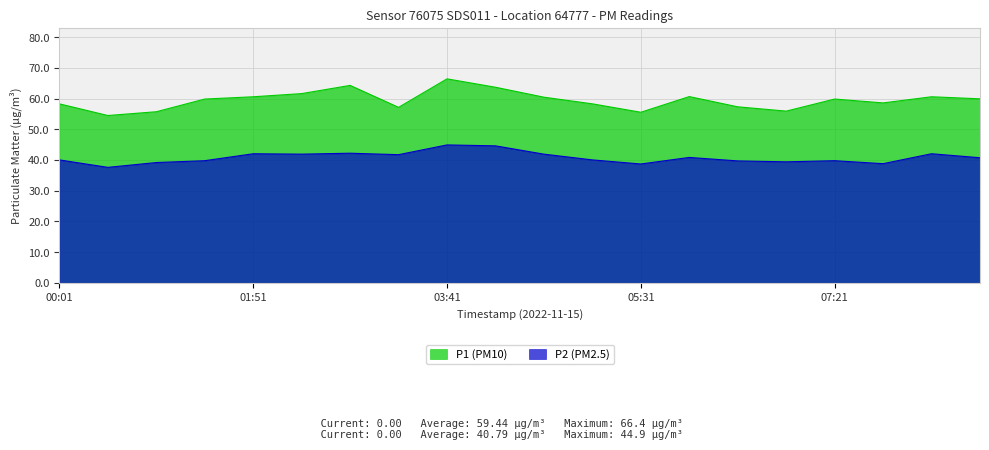

What is the difference between the P1 values at 06:53 and 03:41?

10.5